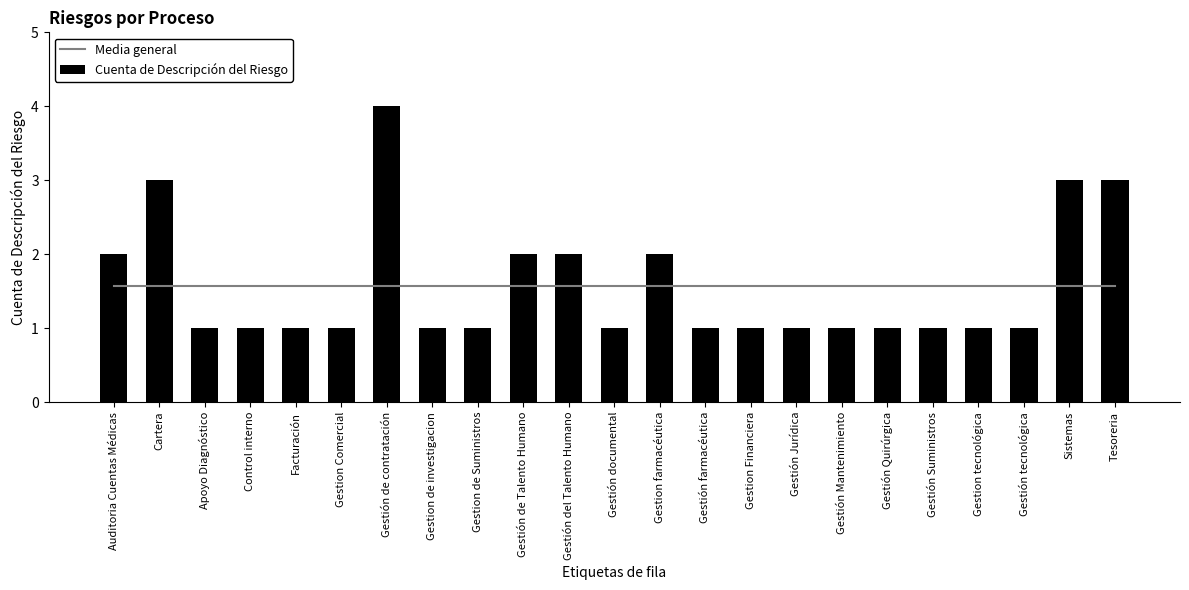

Are the bars grouped side by side (vs. stacked)?

Yes